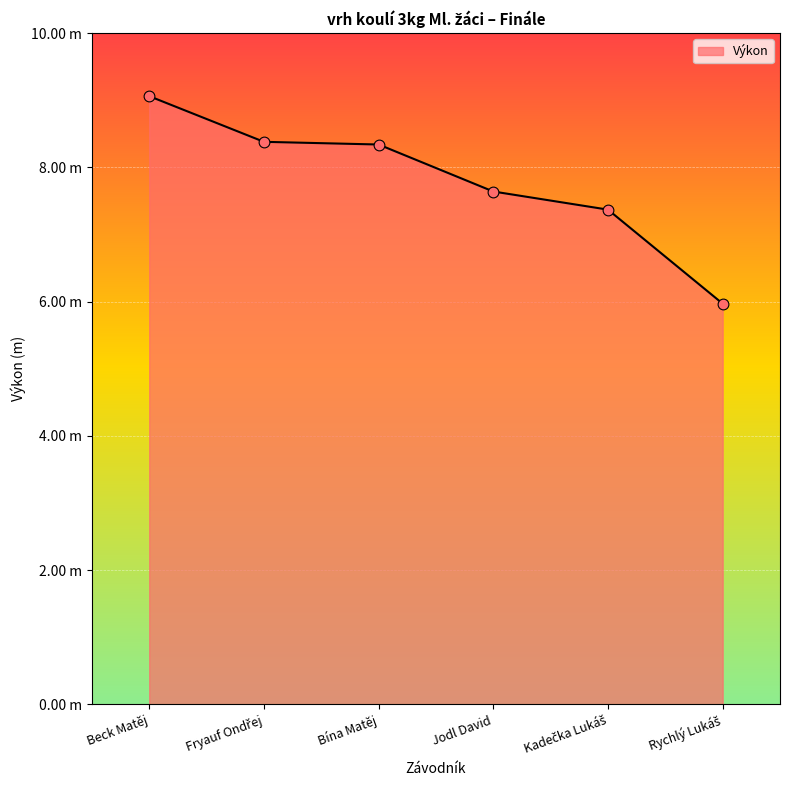

What is the change in value from Beck Matěj to Fryauf Ondřej?

-0.7